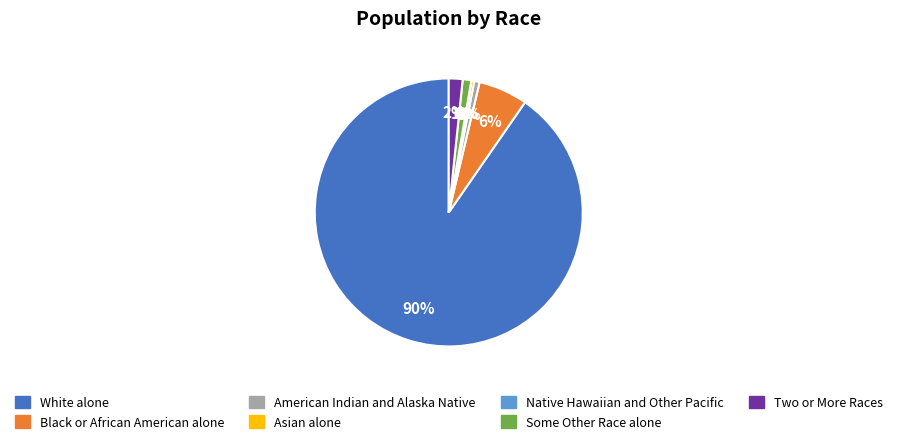

Which has a higher value, Black or African American alone or White alone?

White alone